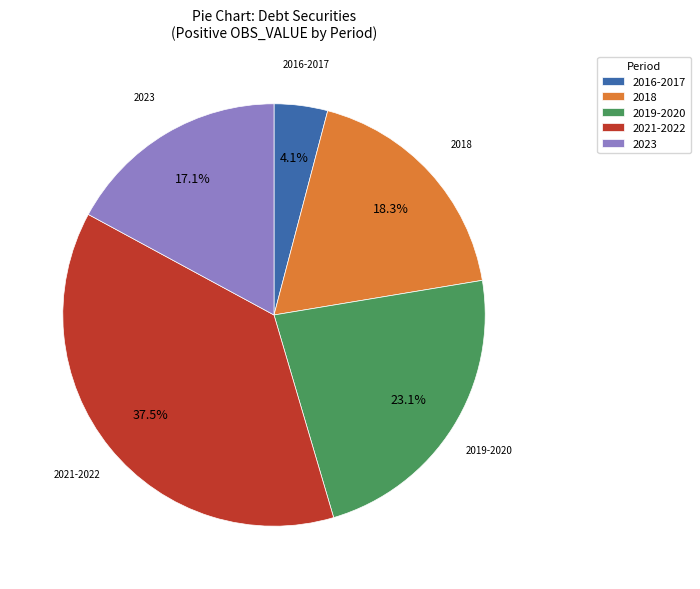

How many slices are in this pie chart?

5